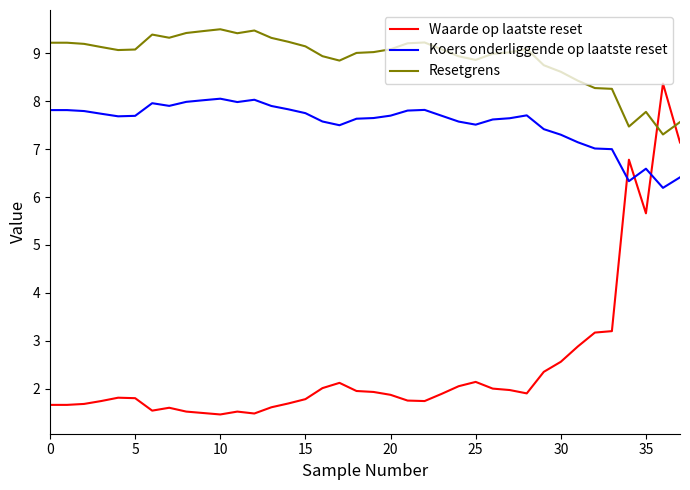

What is the sum of all Koers onderliggende op laatste reset values?

286.8